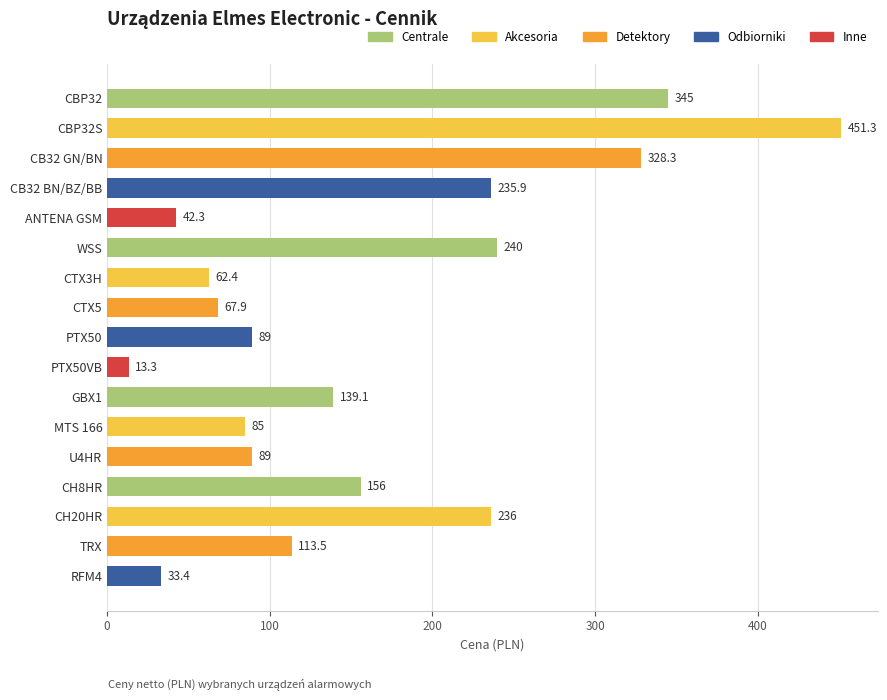

Reading top to bottom, transcribe all the data shown in this chart.

345.0	451.3	328.3	235.9	42.3	240.0	62.4	67.9	89.0	13.3	139.1	85.0	89.0	156.0	236.0	113.5	33.4